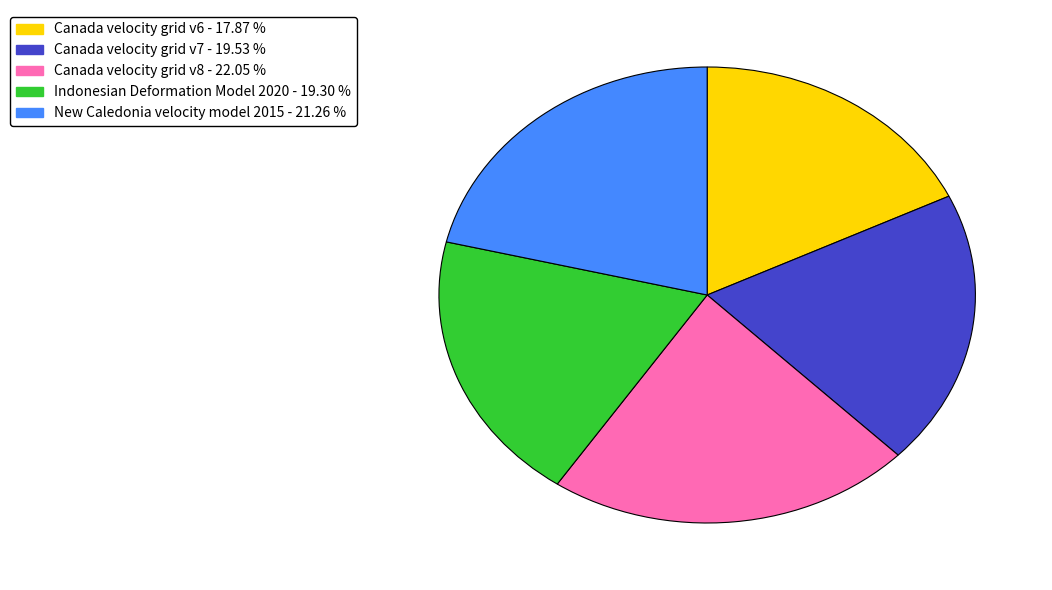

Which slice is the largest?

Canada velocity grid v8